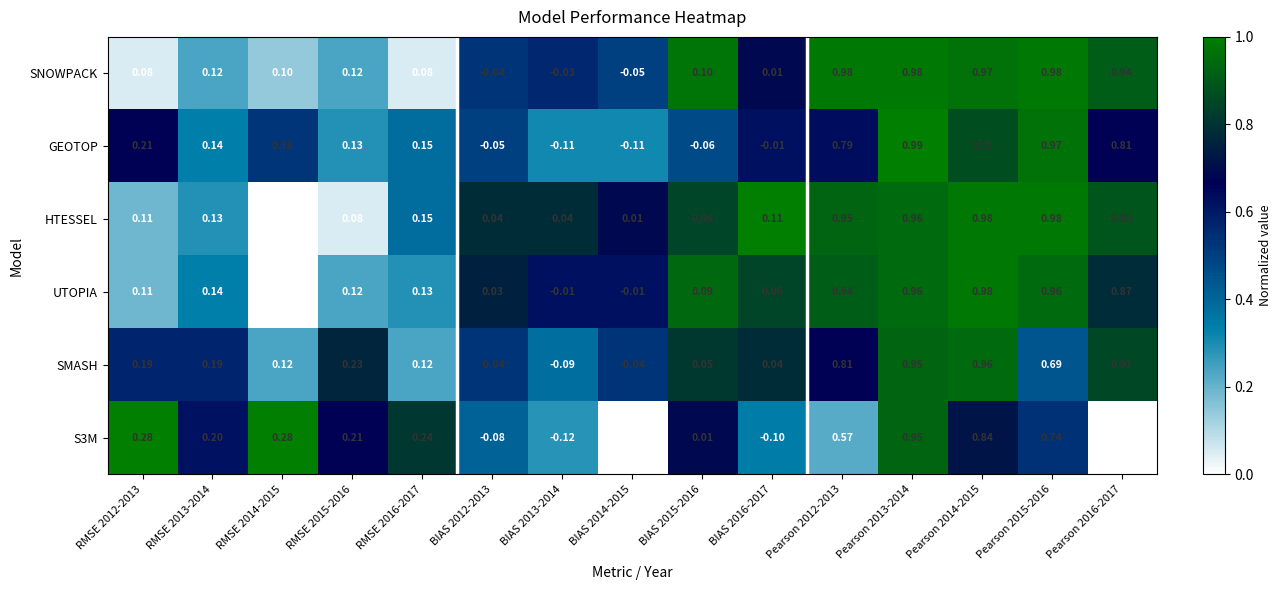

Is the value of UTOPIA at RMSE 2012-2013 greater than the value of SMASH at RMSE 2014-2015?

No